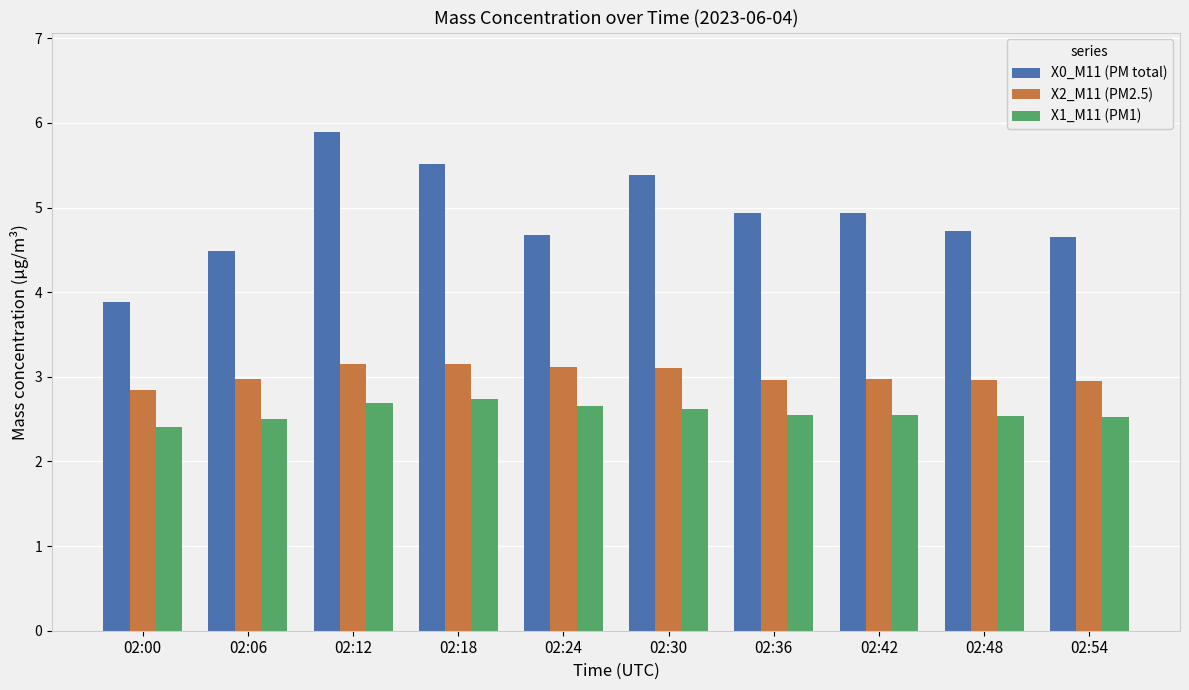

What is the sum of all X2_M11 (PM2.5) values?

30.2